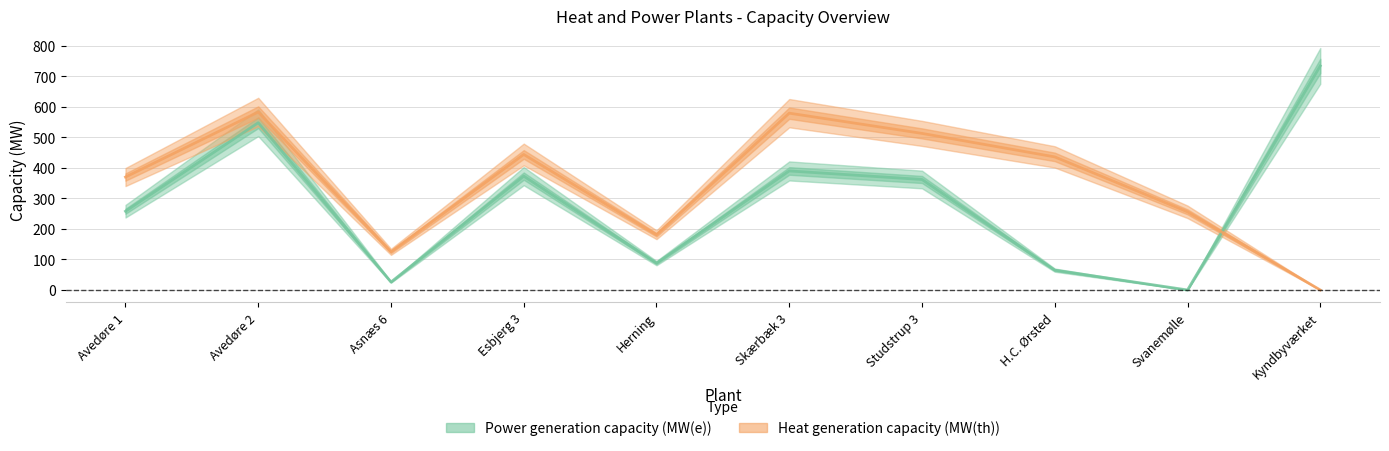

Where is the first local minimum for Power generation capacity (MW(e))?

Asnæs 6